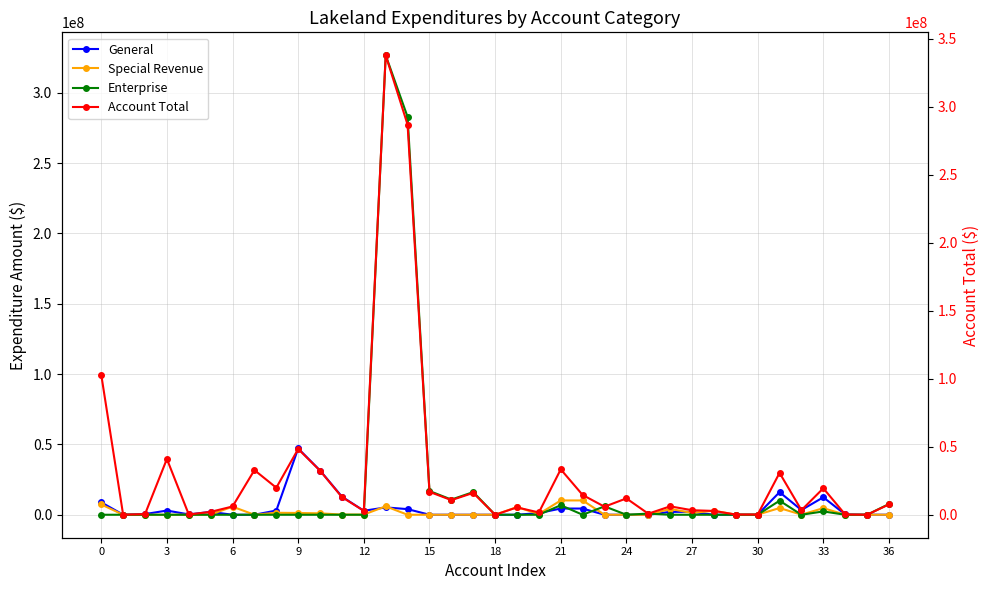

What is the approximate value of General at 27?

2060719